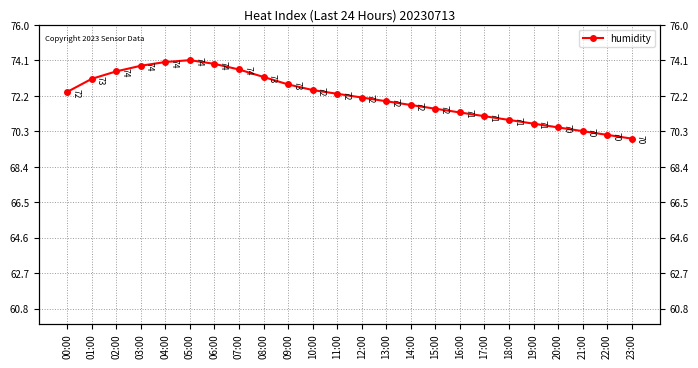

Does the chart display data point markers on the line(s)?

Yes